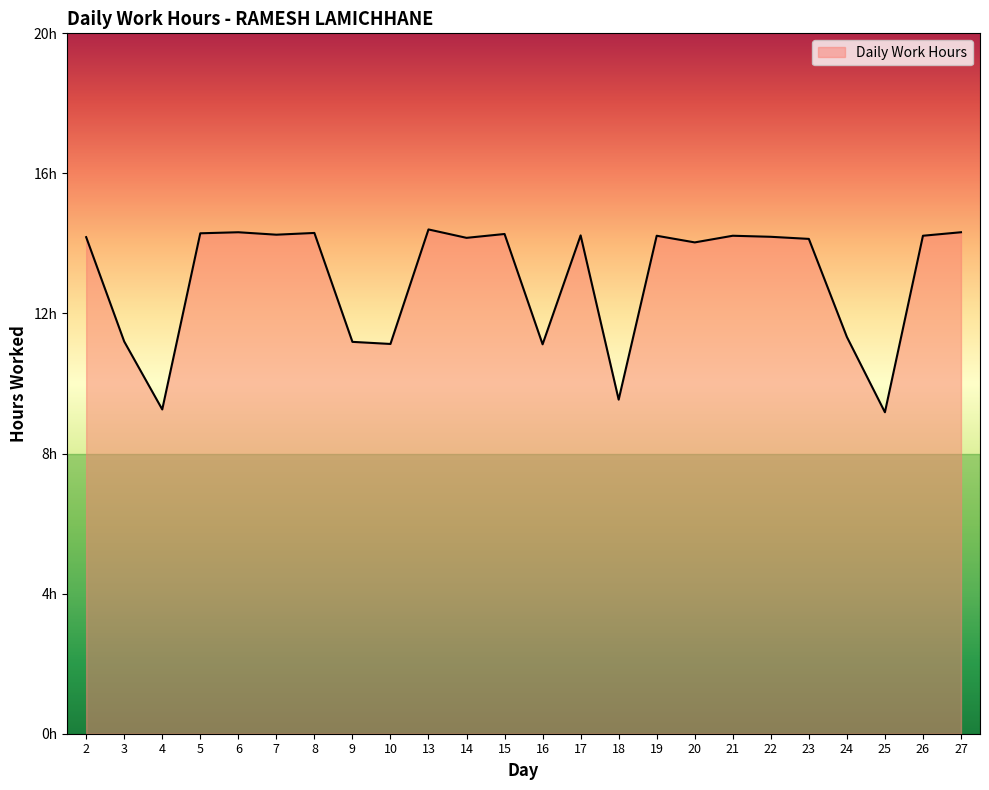

Reading right to left, transcribe all the data shown in this chart.

14.3	14.2	9.2	11.3	14.1	14.2	14.2	14.0	14.2	9.5	14.2	11.1	14.3	14.2	14.4	11.1	11.2	14.3	14.2	14.3	14.3	9.3	11.2	14.2